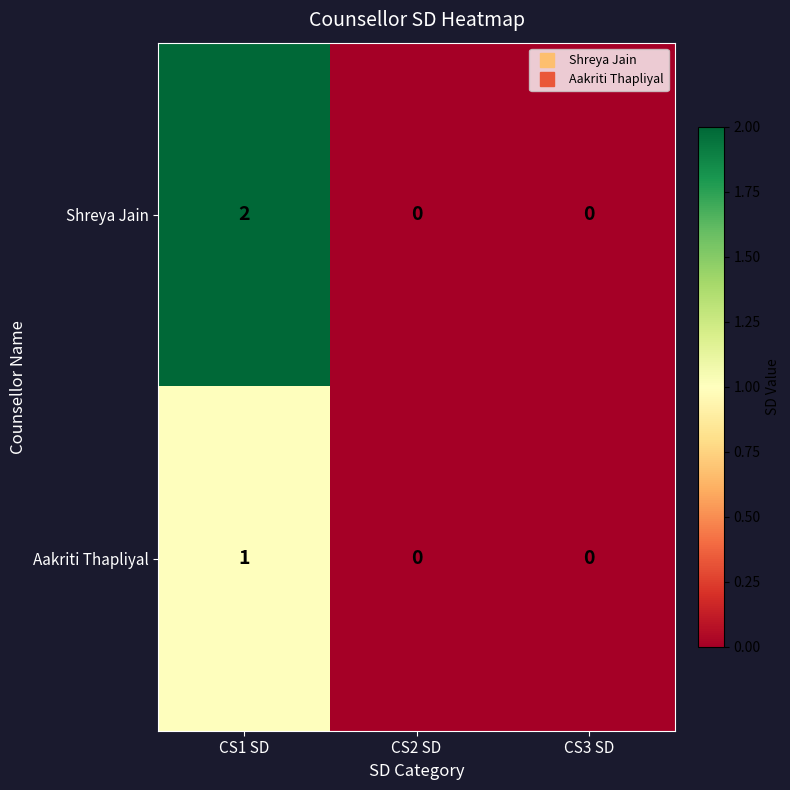

Count the Shreya Jain values in the range 0 to 2.

3